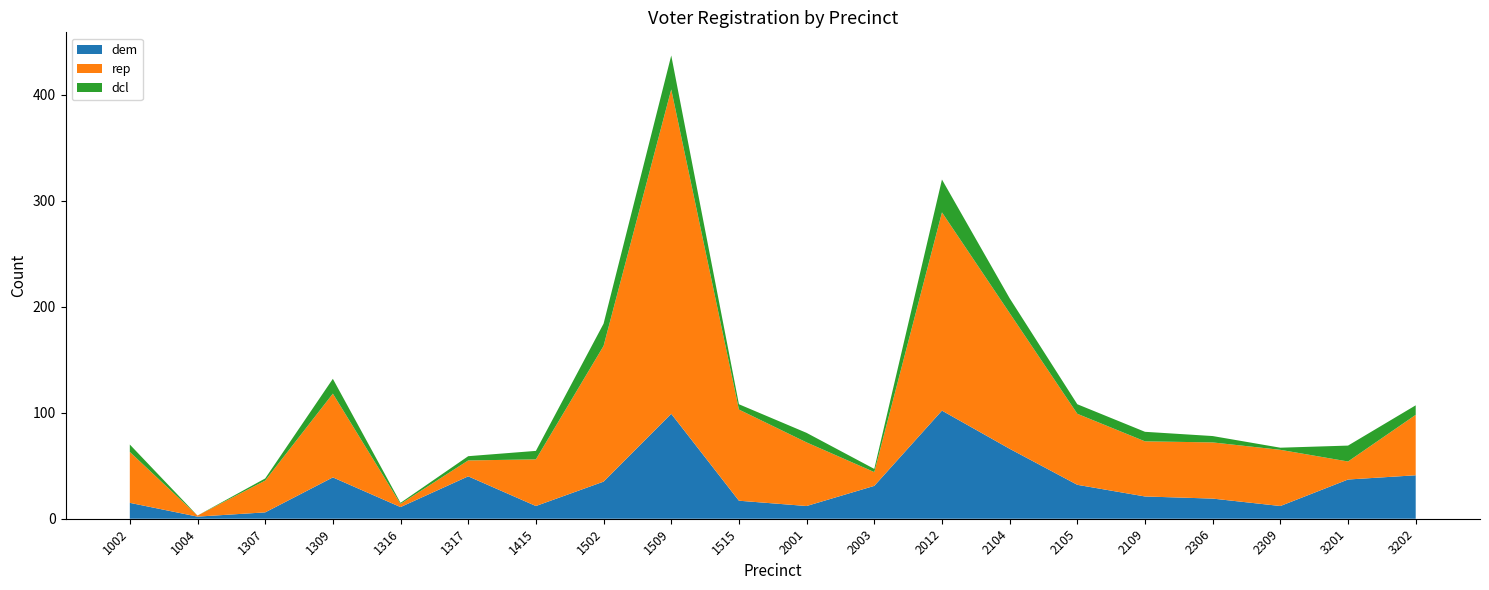

Reading right to left, transcribe all the data shown in this chart.

dem: 3202=41	3201=37	2309=12	2306=19	2109=21	2105=32	2104=66	2012=102	2003=31	2001=12	1515=17	1509=99	1502=35	1415=12	1317=40	1316=11	1309=39	1307=6	1004=2	1002=15
rep: 3202=57	3201=17	2309=53	2306=53	2109=52	2105=67	2104=128	2012=187	2003=13	2001=60	1515=86	1509=306	1502=128	1415=44	1317=15	1316=3	1309=79	1307=30	1004=1	1002=48
dcl: 3202=9	3201=15	2309=2	2306=6	2109=9	2105=9	2104=14	2012=31	2003=3	2001=9	1515=5	1509=32	1502=21	1415=8	1317=4	1316=1	1309=14	1307=2	1004=0	1002=7